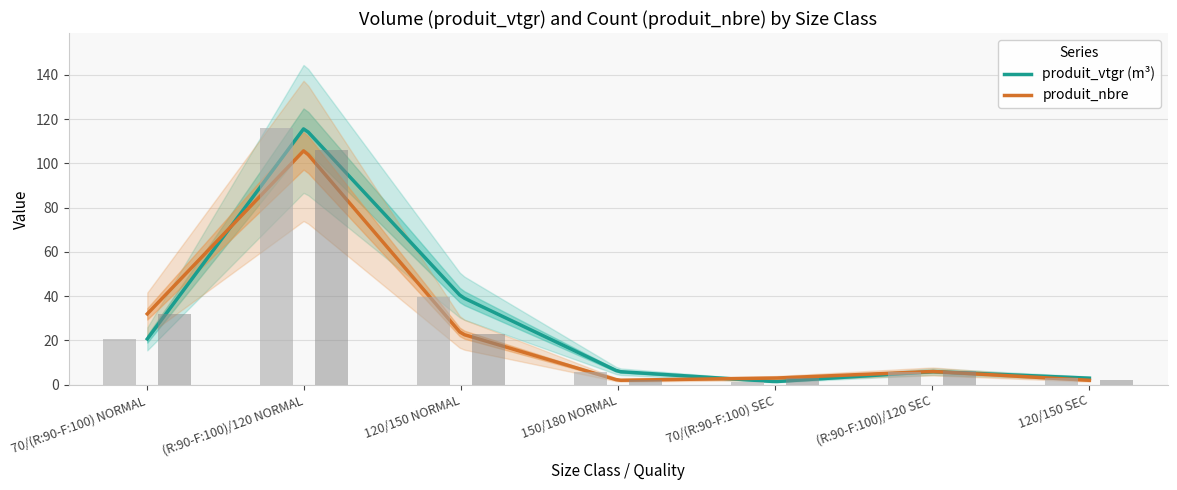

What is the label of the 4th bar from the left?

150/180 NORMAL